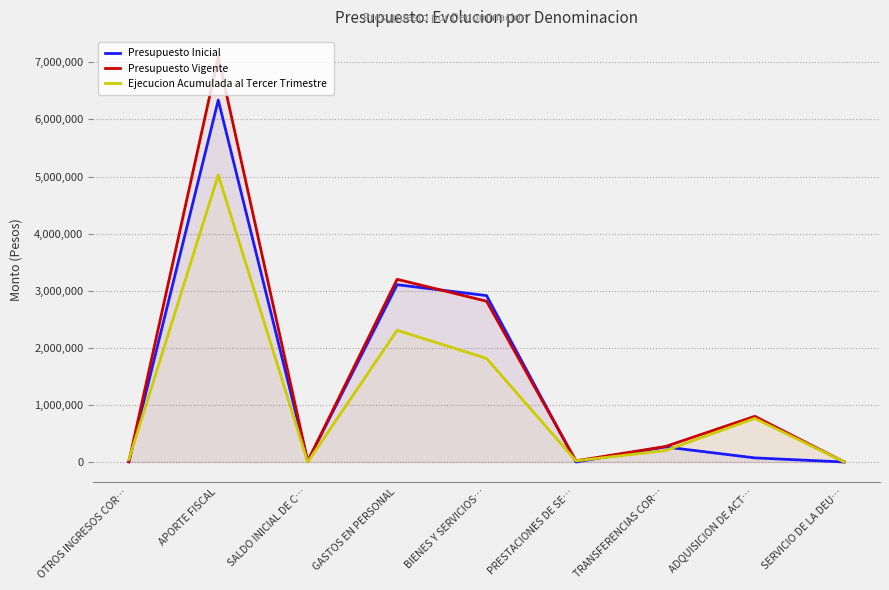

What are all the series names shown in the legend?

Presupuesto Inicial, Presupuesto Vigente, Ejecucion Acumulada al Tercer Trimestre